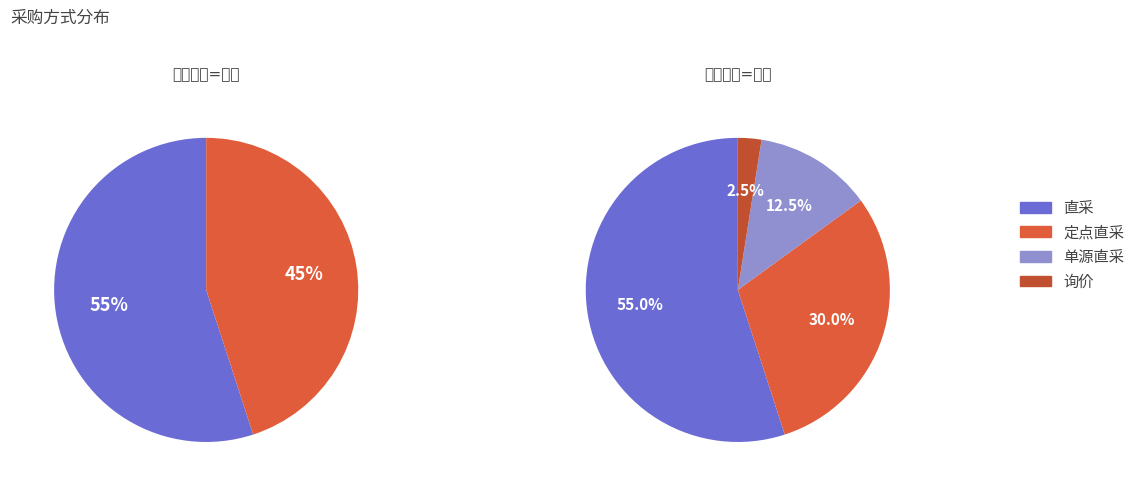

What percentage is the 直采 slice, to the nearest percent?

55%